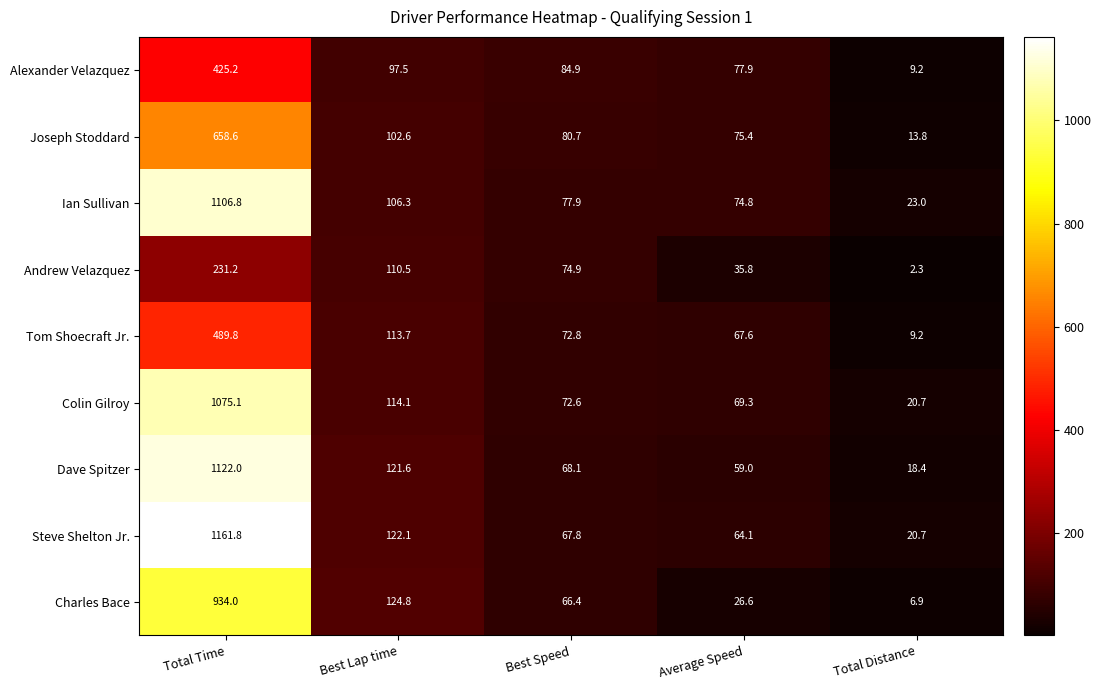

The Joseph Stoddard series shows 13.8 at Total Distance. True or false?

True